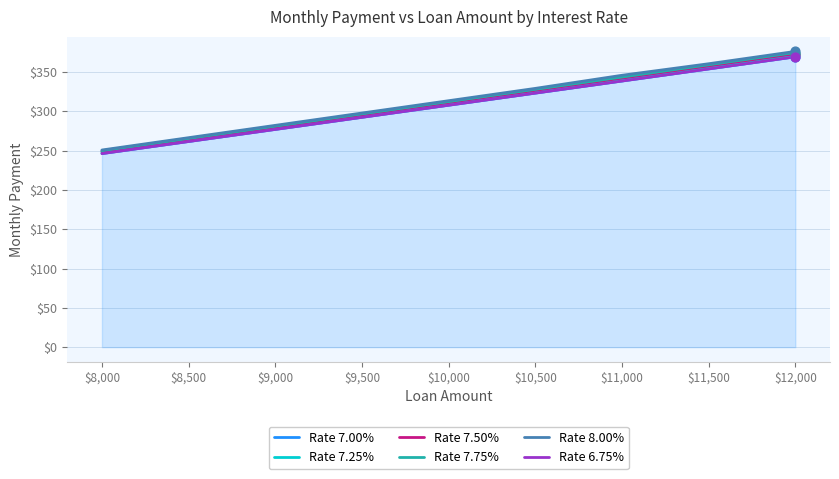

Which series has the largest total across all categories?

Rate 8.00%